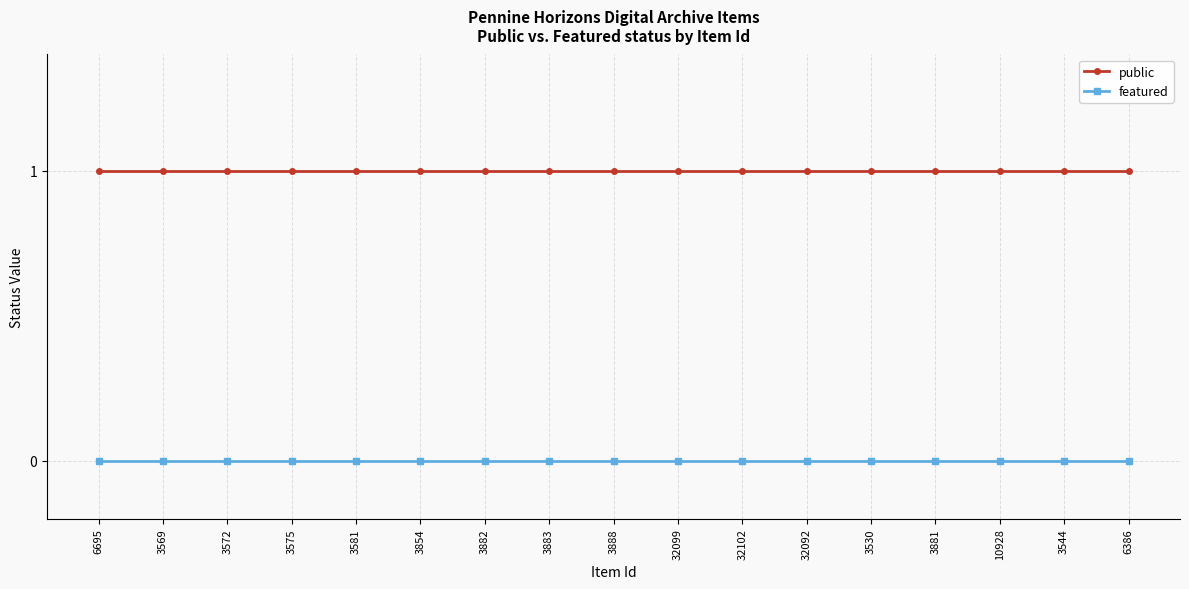

How many series are shown in this chart?

2